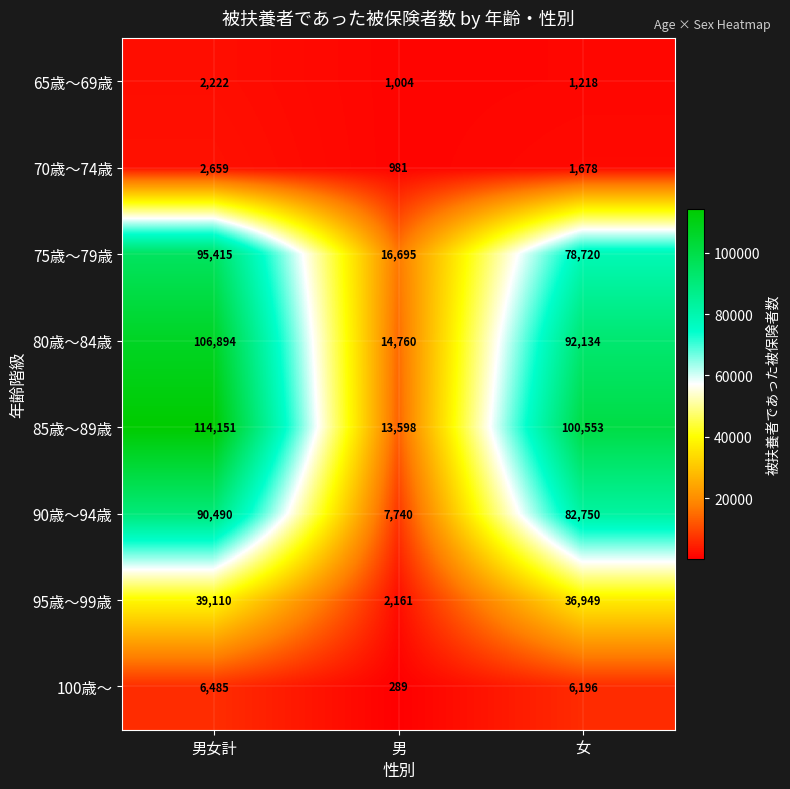

Reading left to right, list all the values displayed in this chart.

65歳～69歳: 男女計=2222	男=1004	女=1218
70歳～74歳: 男女計=2659	男=981	女=1678
75歳～79歳: 男女計=95415	男=16695	女=78720
80歳～84歳: 男女計=106894	男=14760	女=92134
85歳～89歳: 男女計=114151	男=13598	女=100553
90歳～94歳: 男女計=90490	男=7740	女=82750
95歳～99歳: 男女計=39110	男=2161	女=36949
100歳～: 男女計=6485	男=289	女=6196